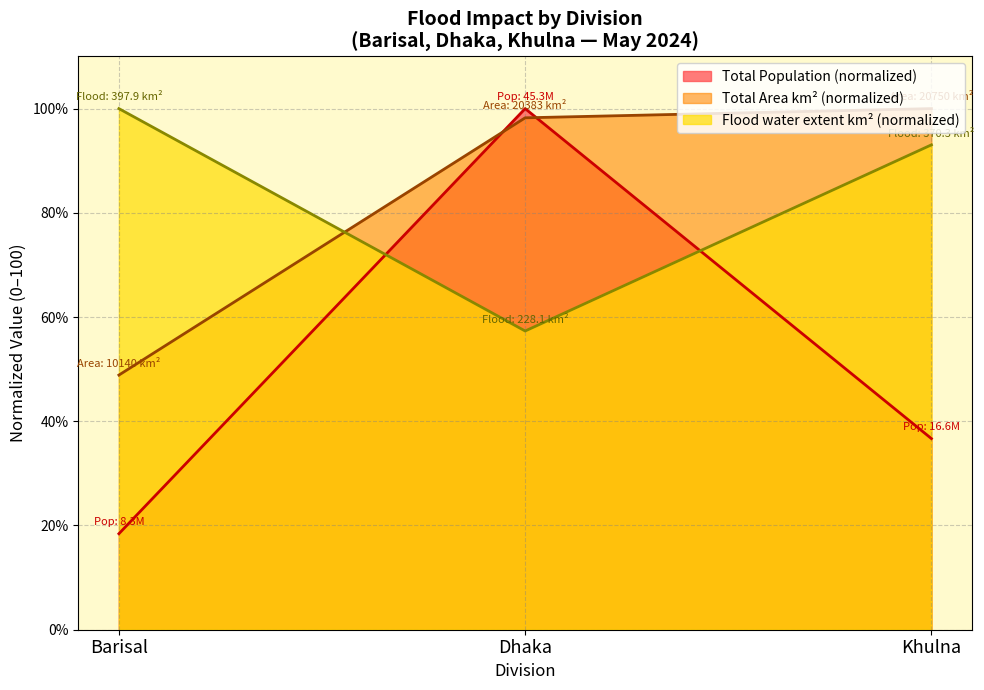

What is the minimum value for Total Area (km2)?

48.9